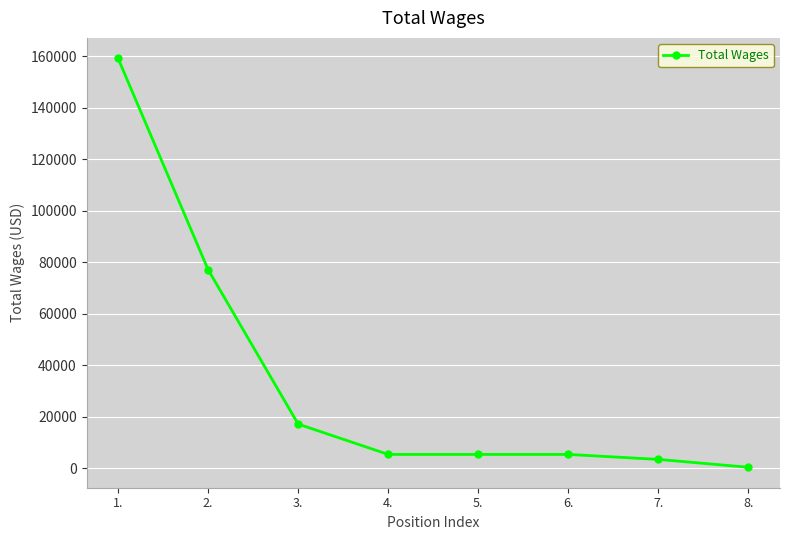

How many lines are shown in the chart?

1